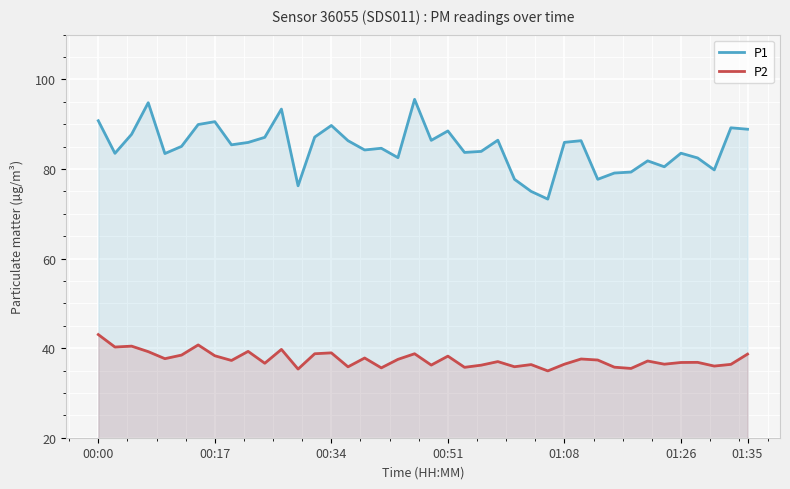

What is the value of the P2 point at the 39th from the left?

36.4